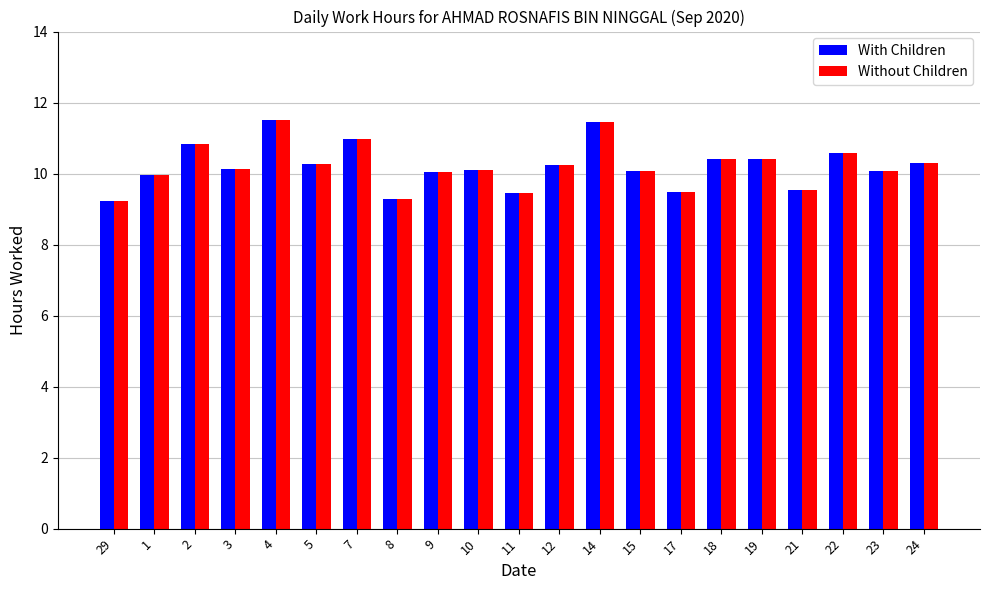

Is it true that With Children equals 10.2 at 12?

True